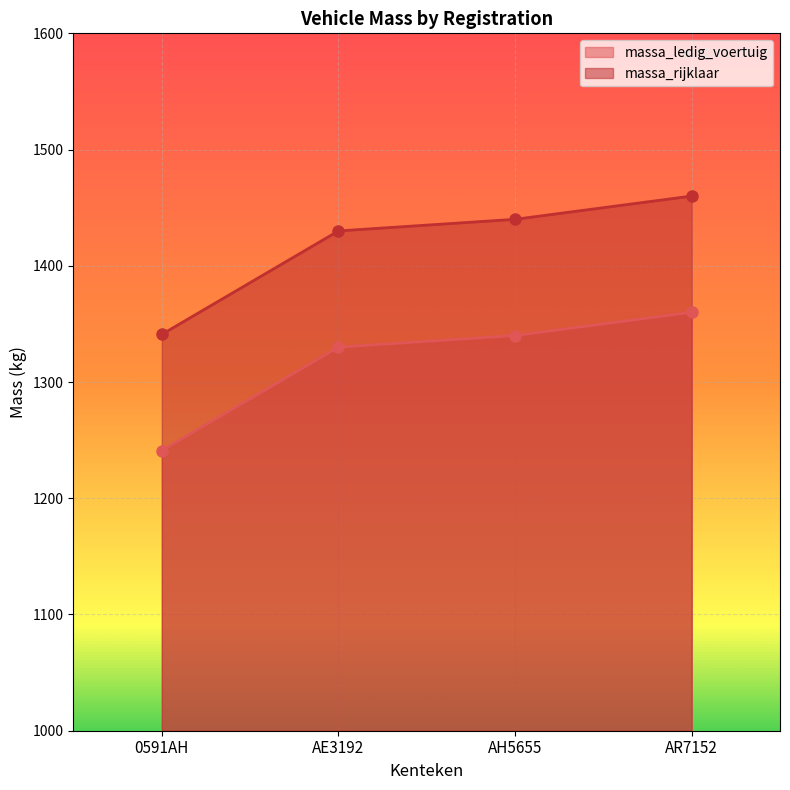

True or false: massa_rijklaar and massa_ledig_voertuig intersect in this chart.

False